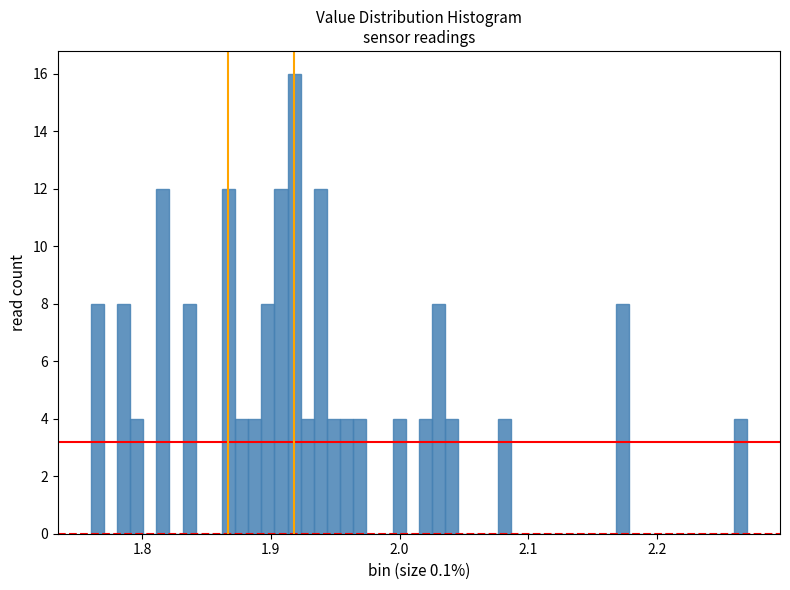

Around what value on the x-axis is the tallest bar? Give the approximate position of its centre, as read against the axis.

1.92